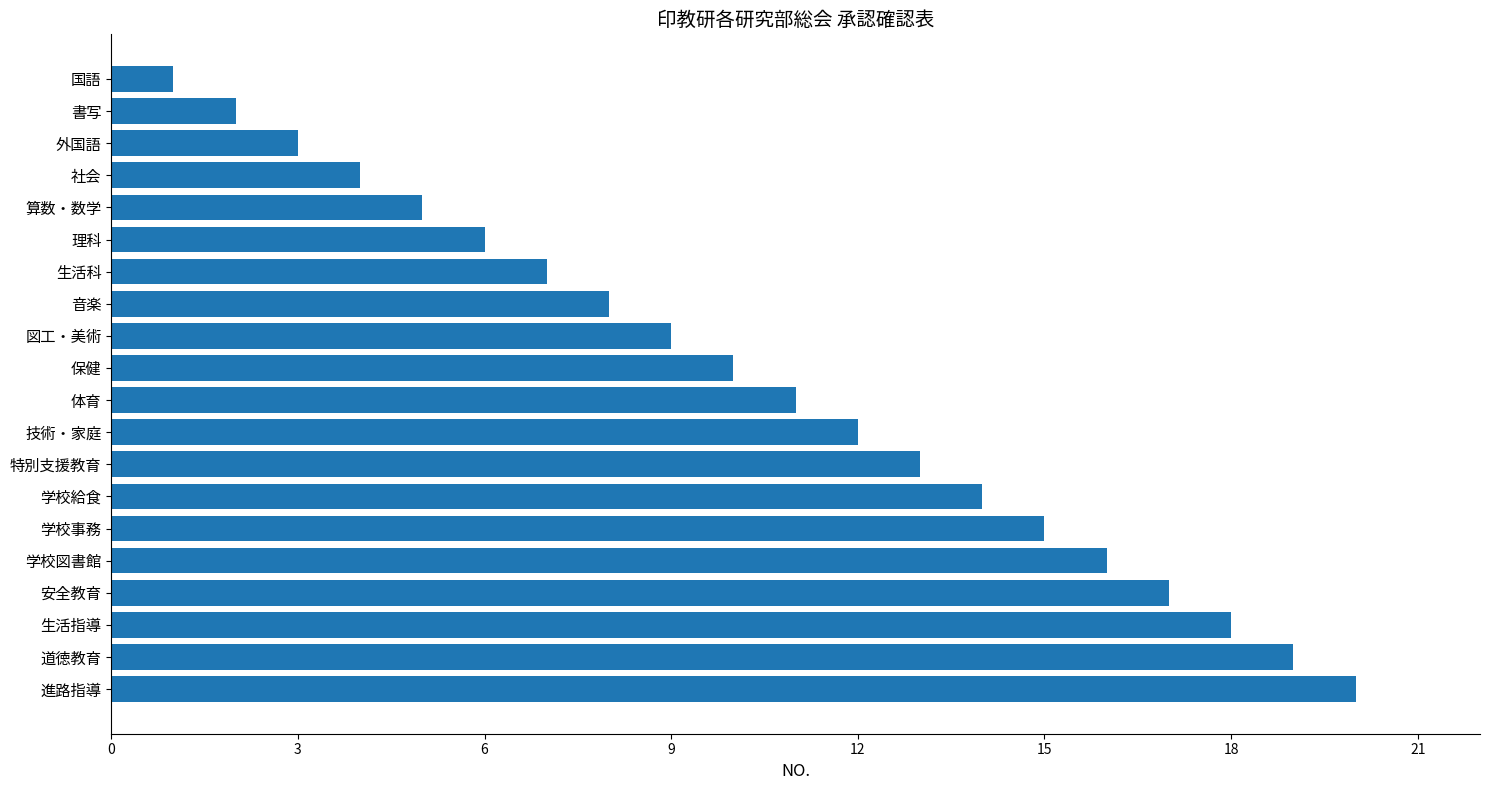

List the labels in order of value, smallest first.

国語, 書写, 外国語, 社会, 算数・数学, 理科, 生活科, 音楽, 図工・美術, 保健, 体育, 技術・家庭, 特別支援教育, 学校給食, 学校事務, 学校図書館, 安全教育, 生活指導, 道徳教育, 進路指導